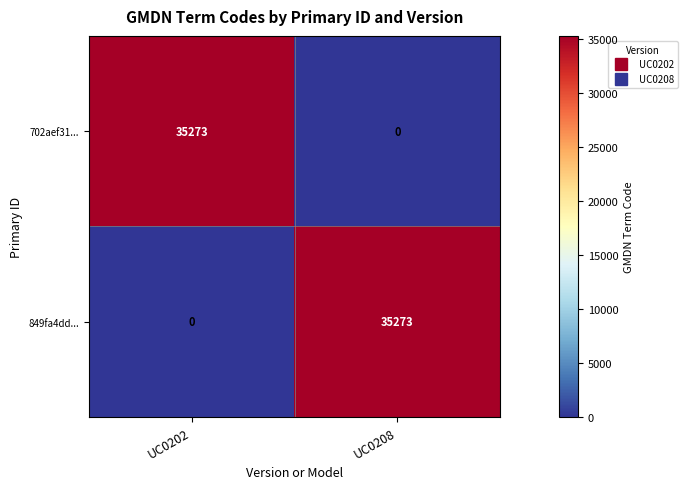

How many series are shown in this chart?

2